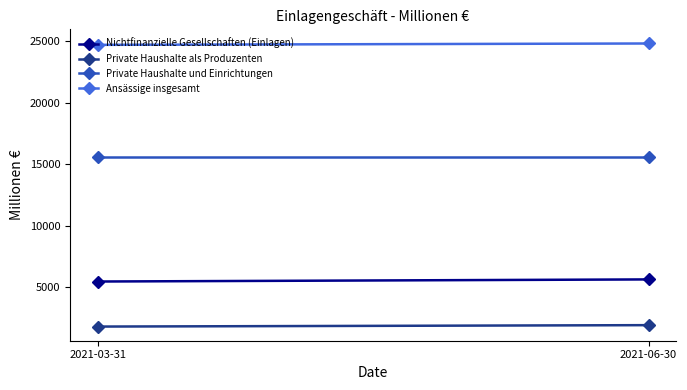

True or false: Nichtfinanzielle Gesellschaften (Einlagen) has a value of 7764 at 2021-06-30.

False